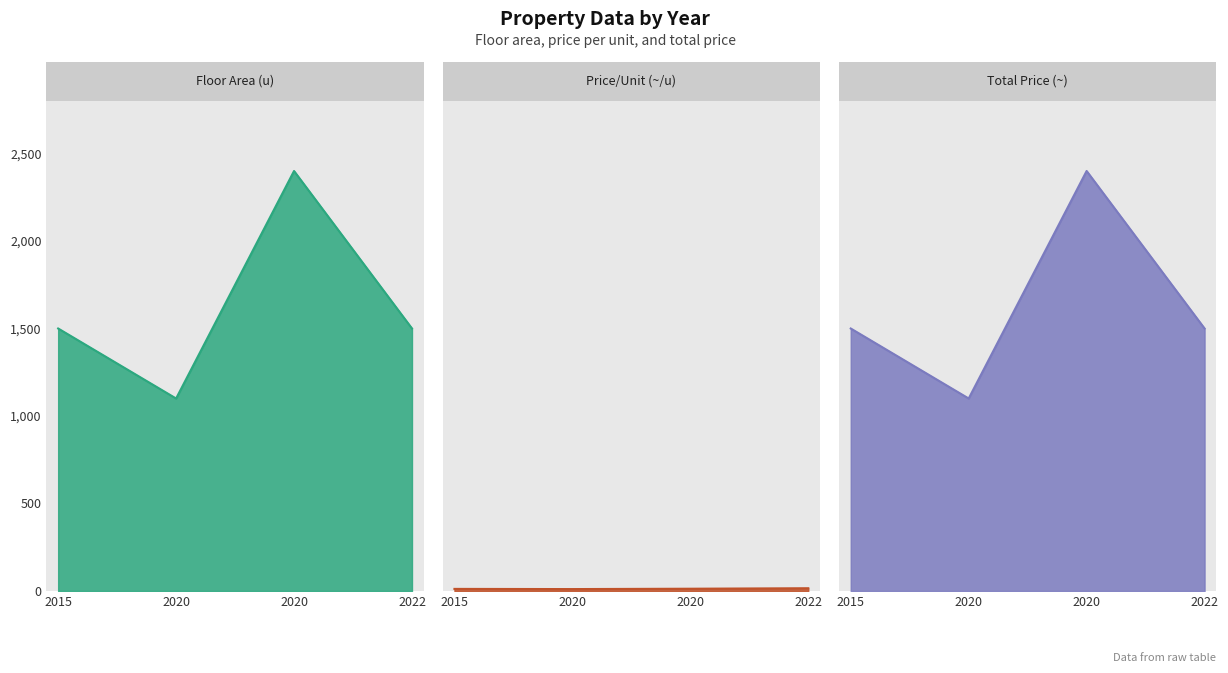

At which label does total_price first exceed 1500?

2020